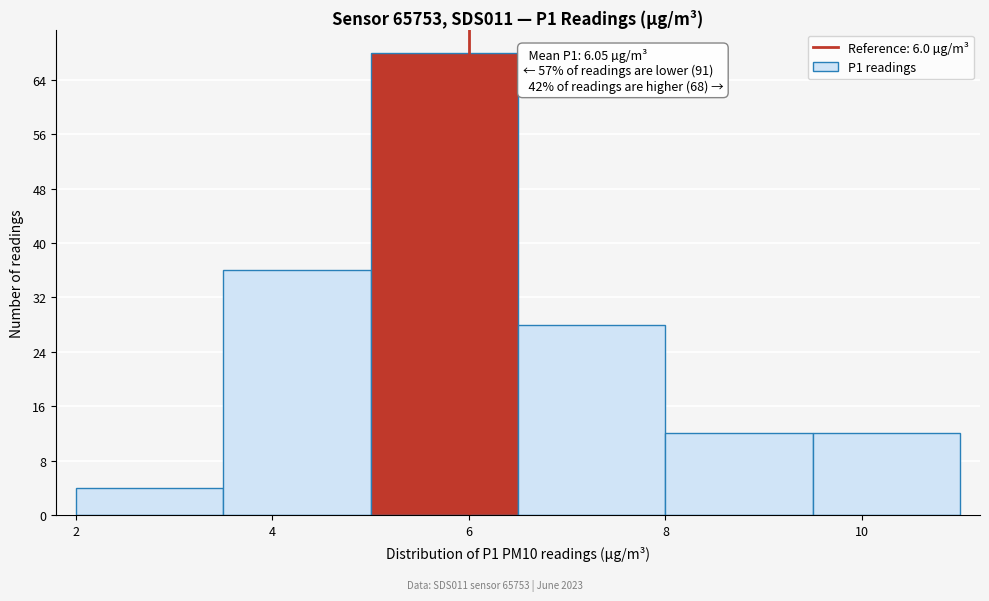

Over which range of the x-axis is the bar tallest?

5.0 to 6.5